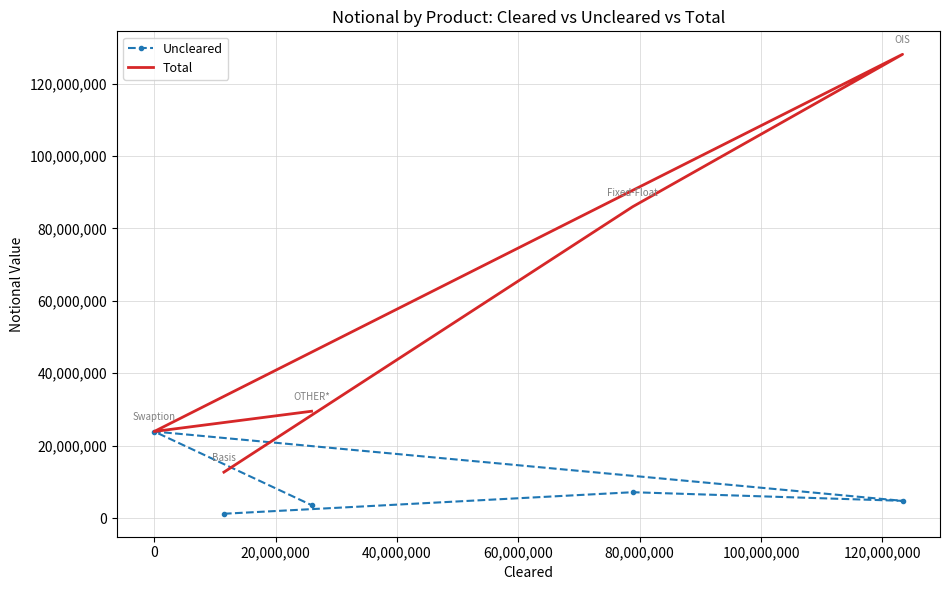

Reading left to right, list all the values displayed in this chart.

Uncleared: 1204551	7152429	4768703	23919309	3582870
Total: 12694256	86002843	128094600	23919309	29516434